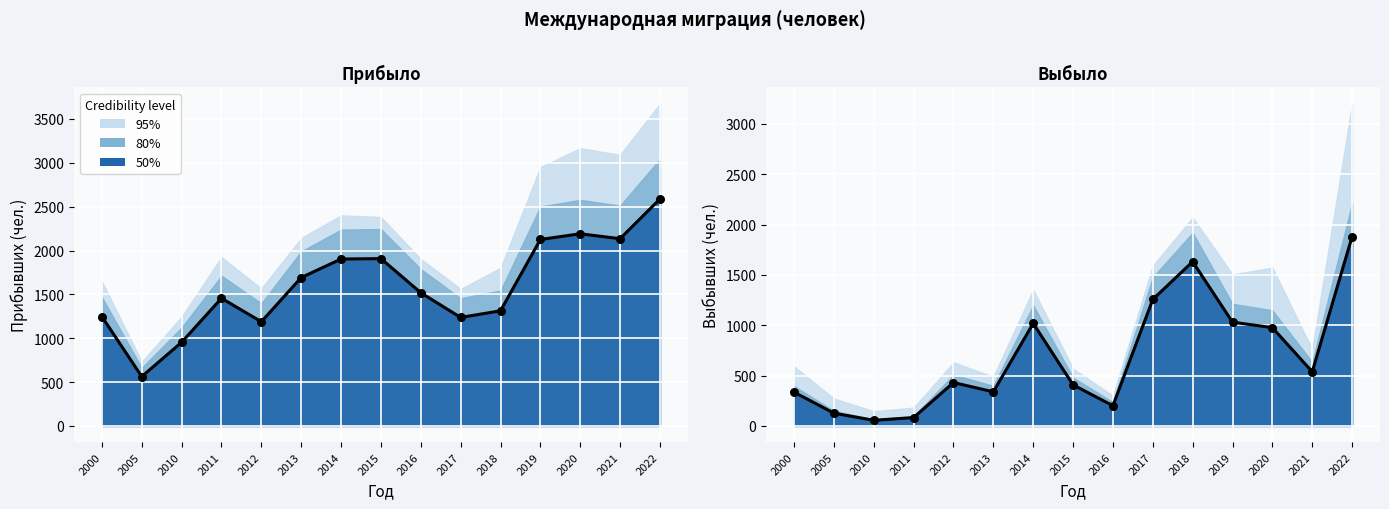

Is the value of Выбыло (центр) at 2010 greater than the value of Прибыло (центр) at 2000?

No